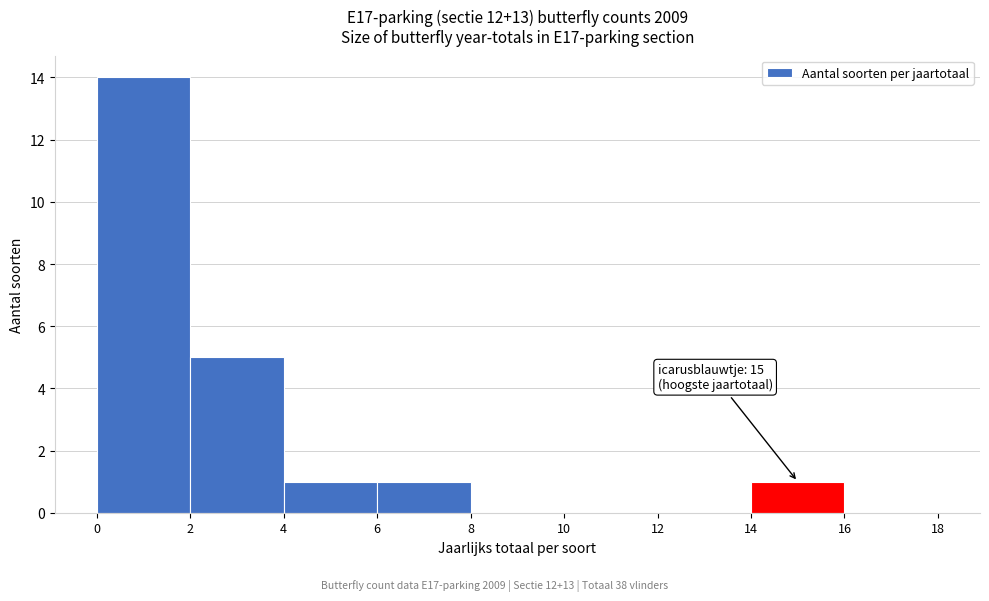

Which range on the x-axis has the tallest bar?

0 to 2